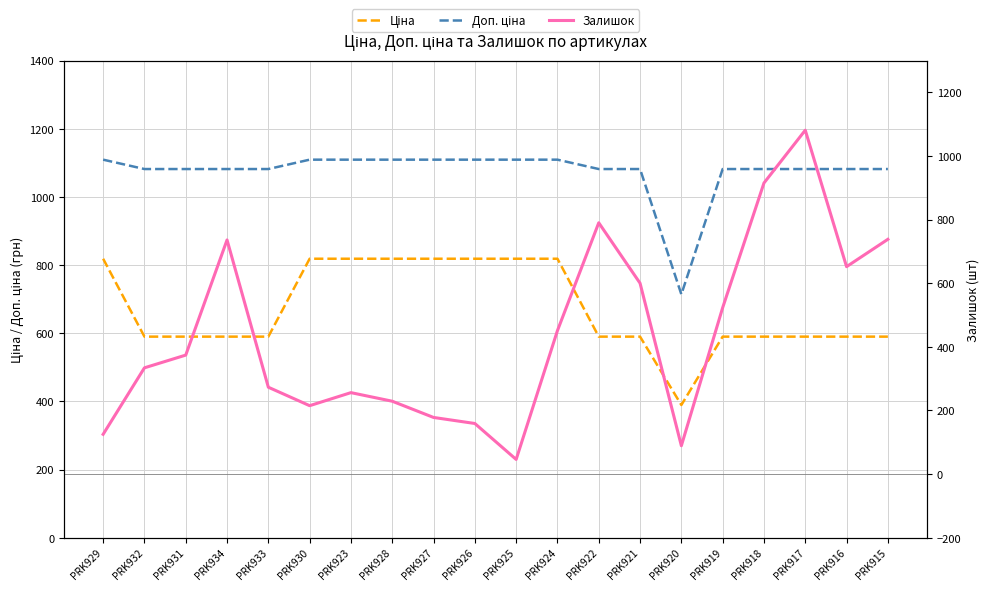

At which category is the sum across all series the highest?

PRK917